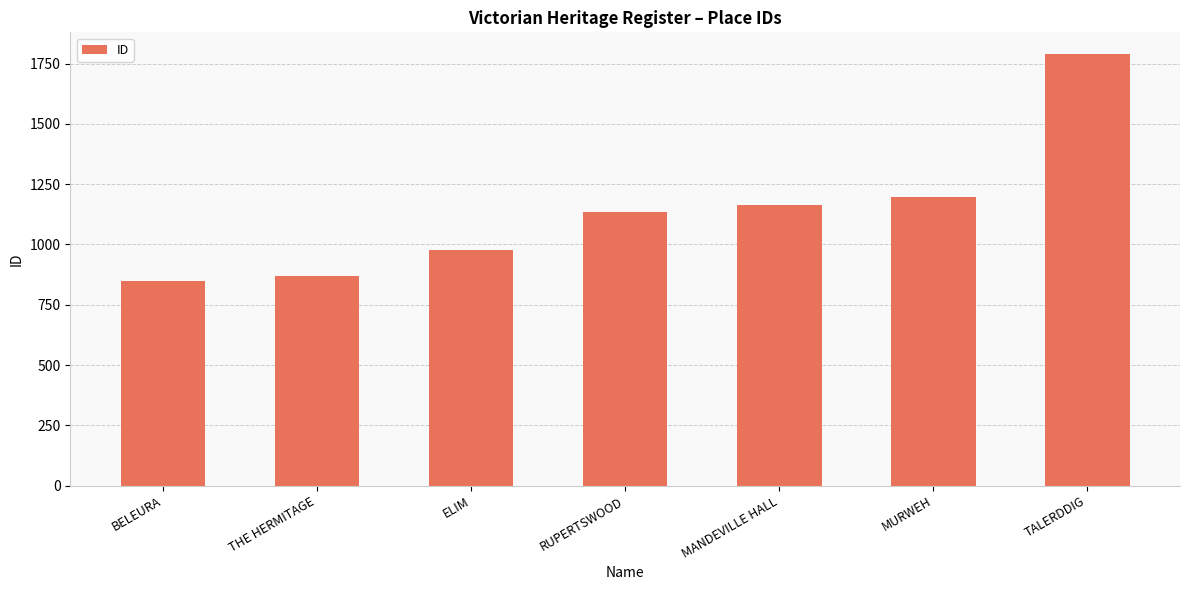

What is the label of the 2nd bar from the left?

THE HERMITAGE